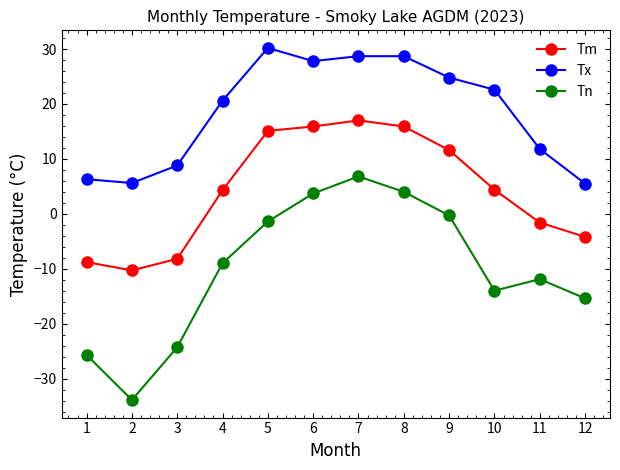

Rank the series by their average value, from lowest to highest.

Tn, Tm, Tx